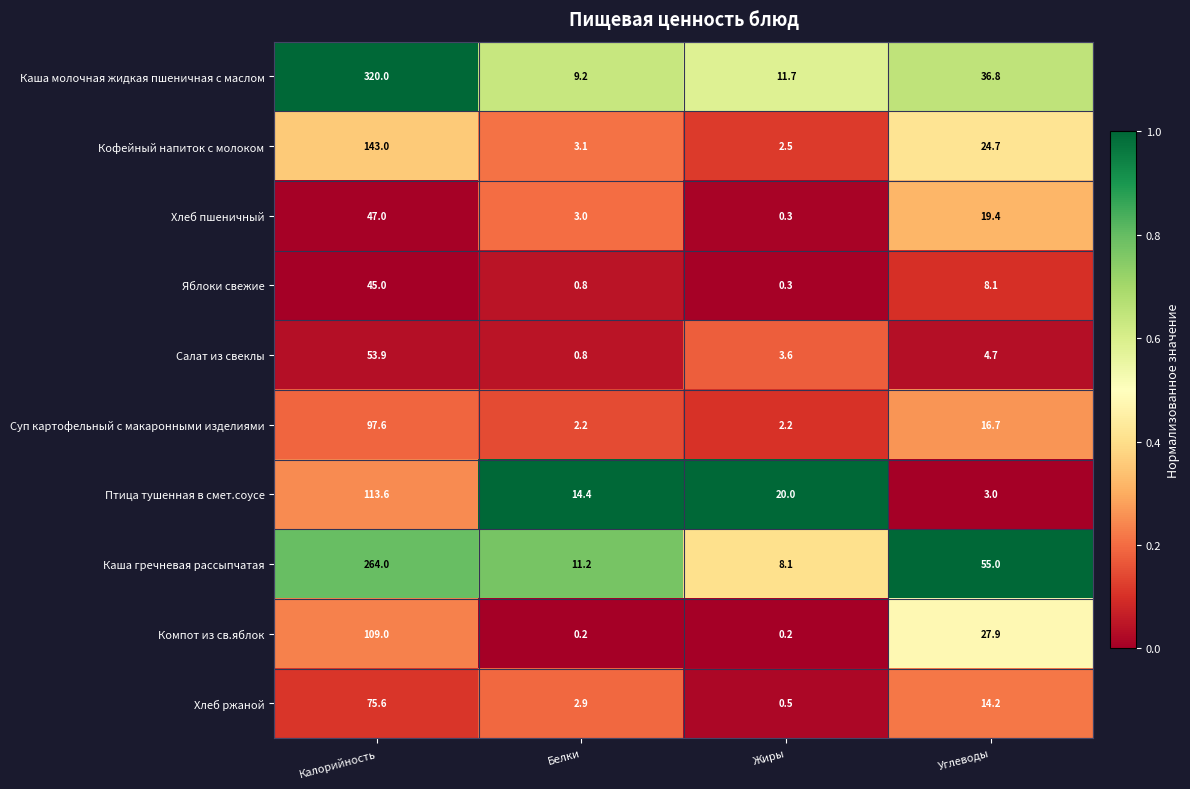

What value does the Яблоки свежие series have at Жиры?

0.3